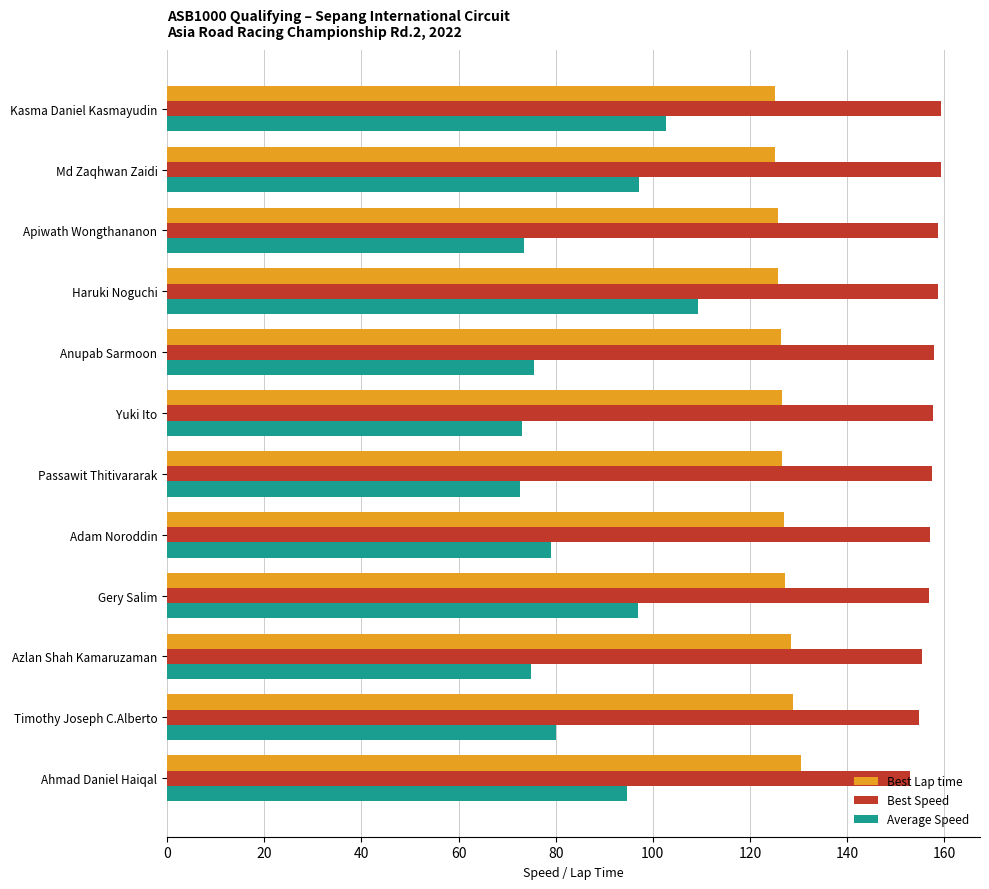

List the series in order of their overall mean, highest first.

Best Speed, Best Lap time, Average Speed